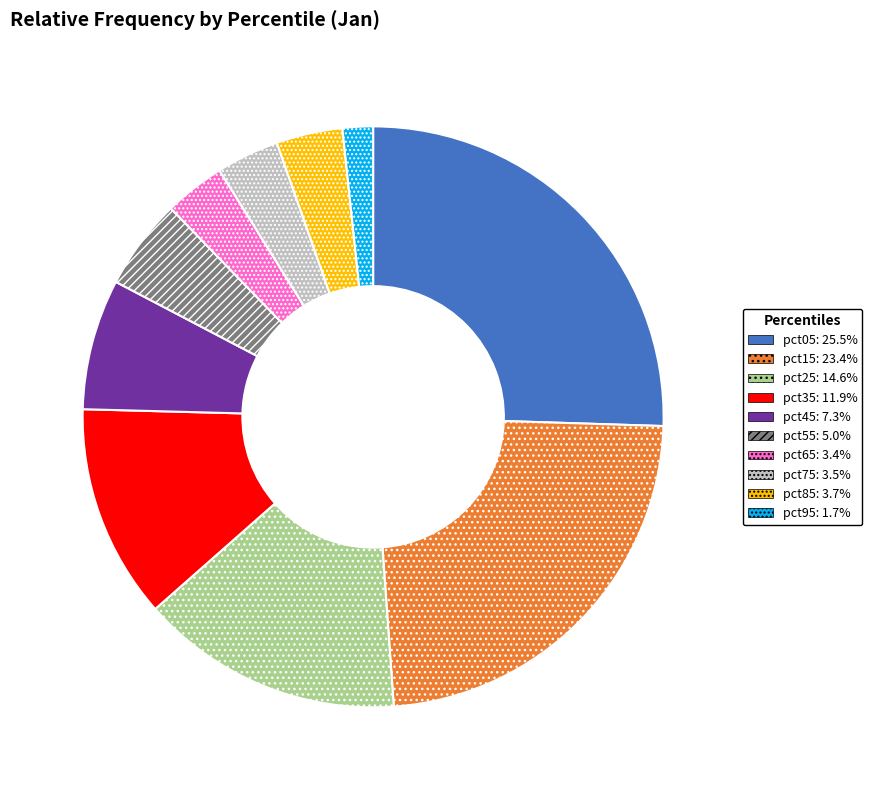

Between pct25 and pct95, which is larger?

pct25